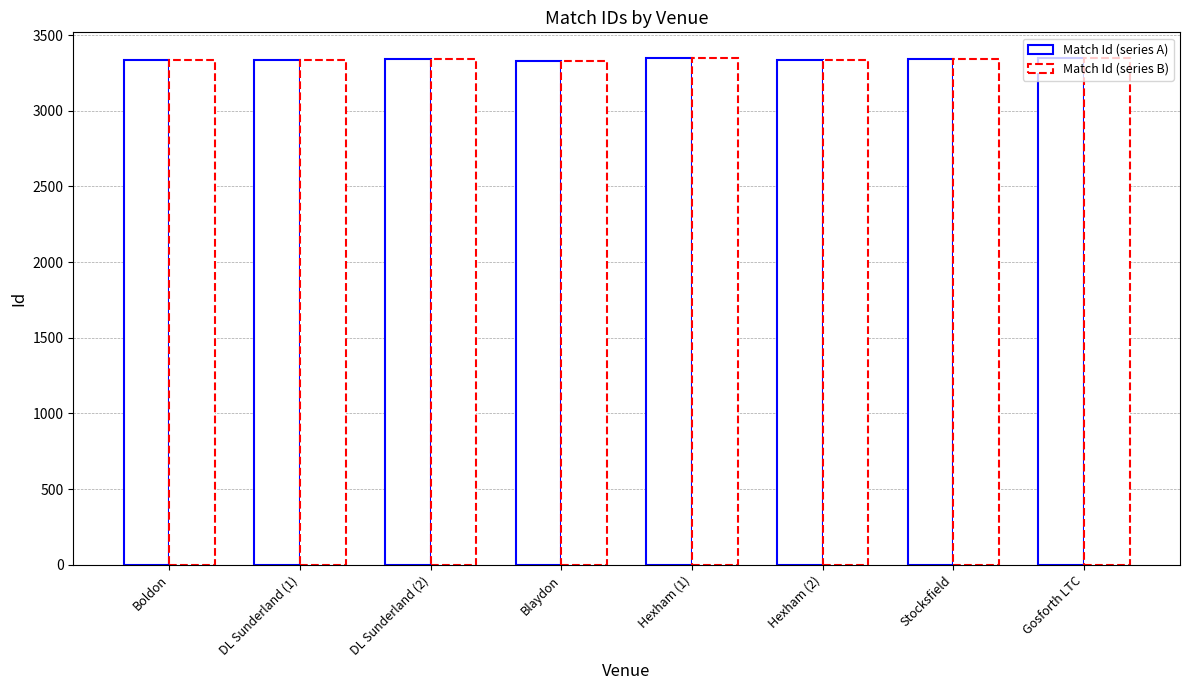

The Match Id (series A) series shows 3338 at Hexham (2). True or false?

True